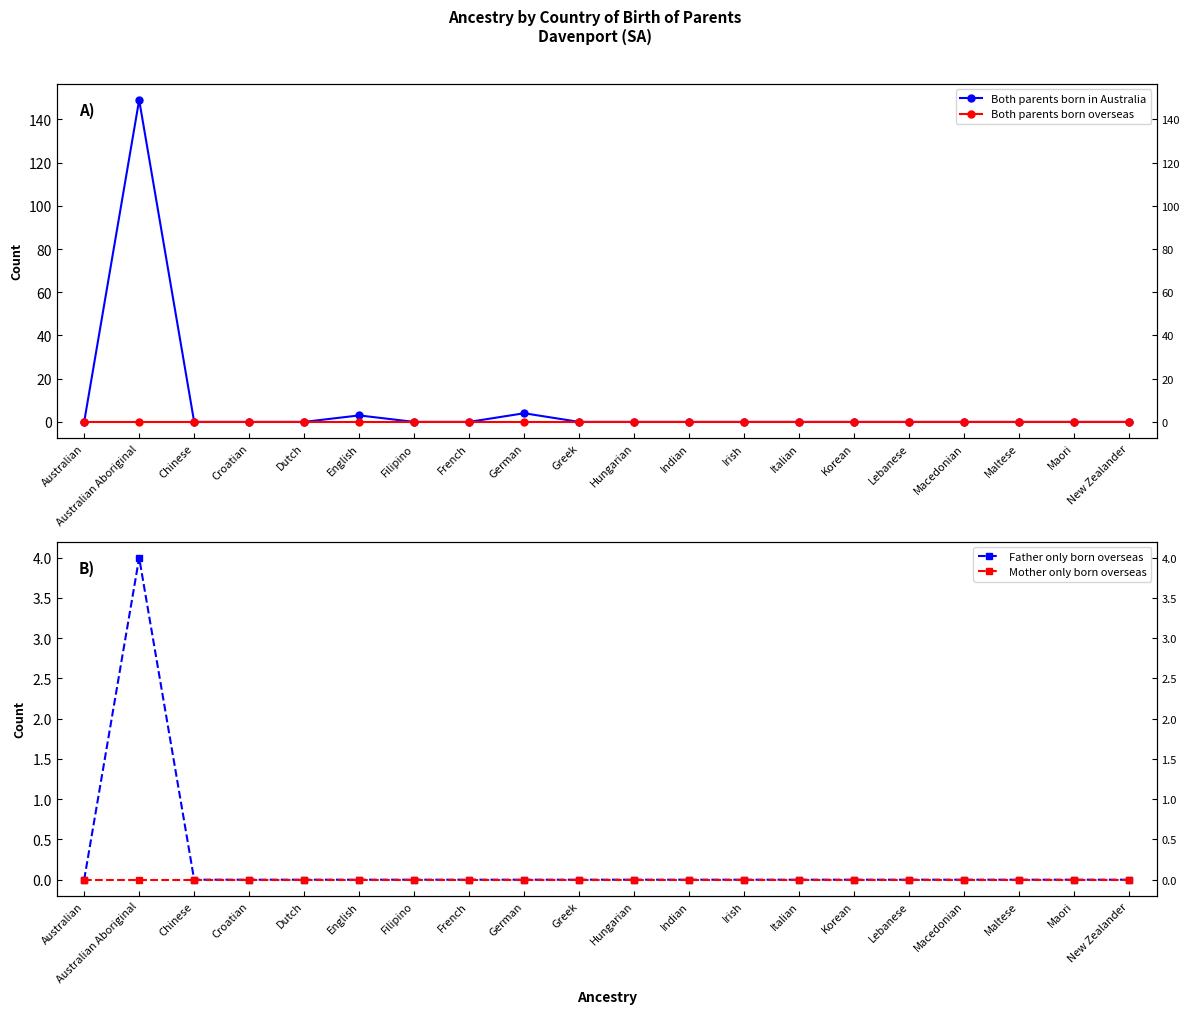

What position from the right is Maori?

2